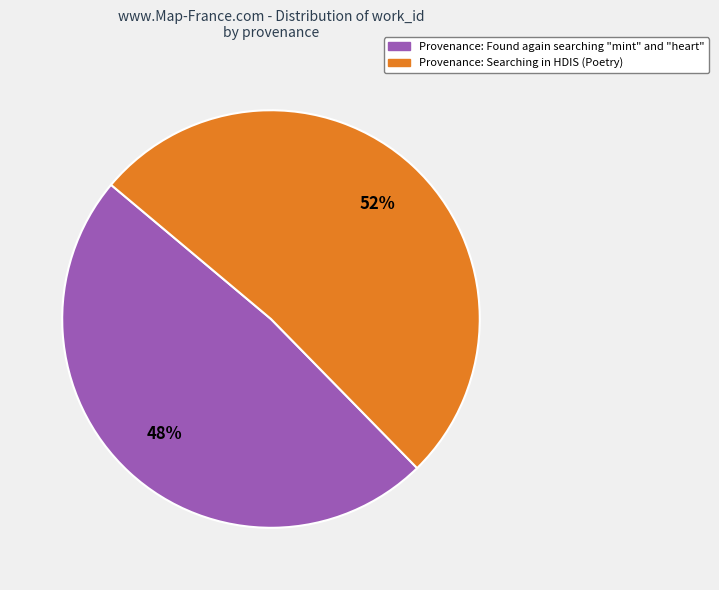

Is there any slice that represents more than half of the pie?

Yes